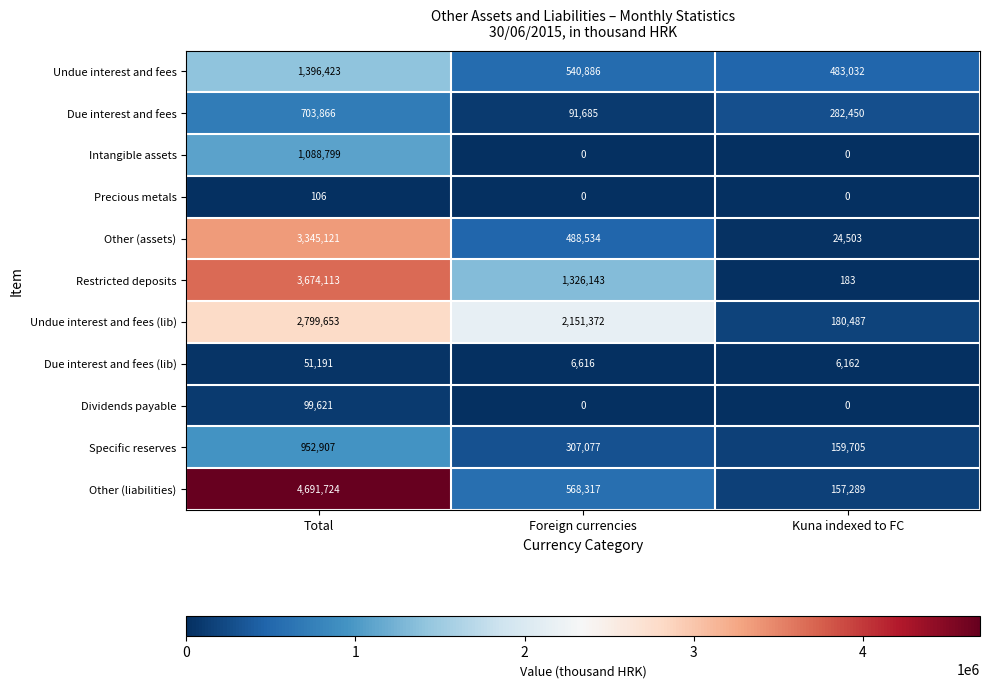

List the labels in order of Due interest and fees (lib) value, smallest first.

Kuna indexed to FC, Foreign currencies, Total